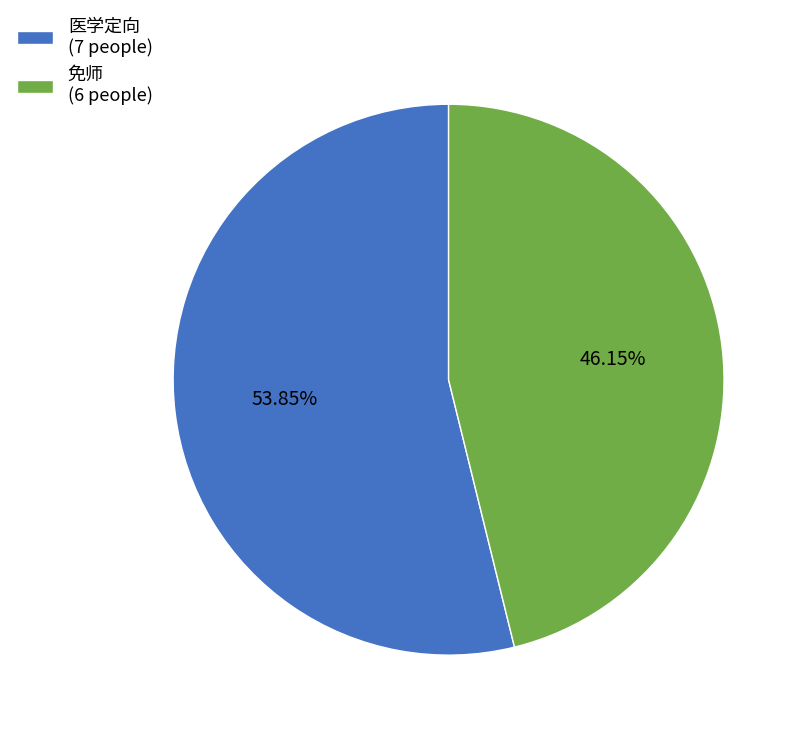

To the nearest percent, what percentage of the pie is 医学定向?

54%